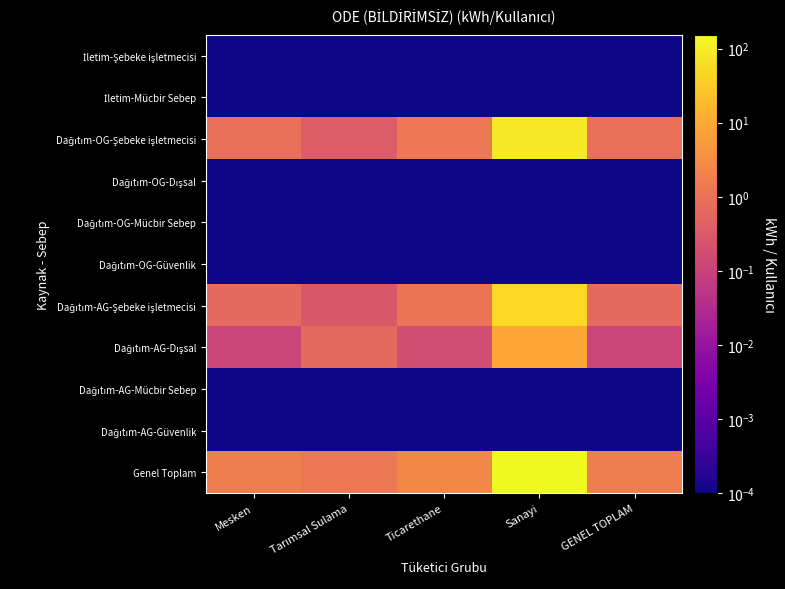

Between Mesken and Ticarethane, which series saw the biggest shift?

Genel Toplam